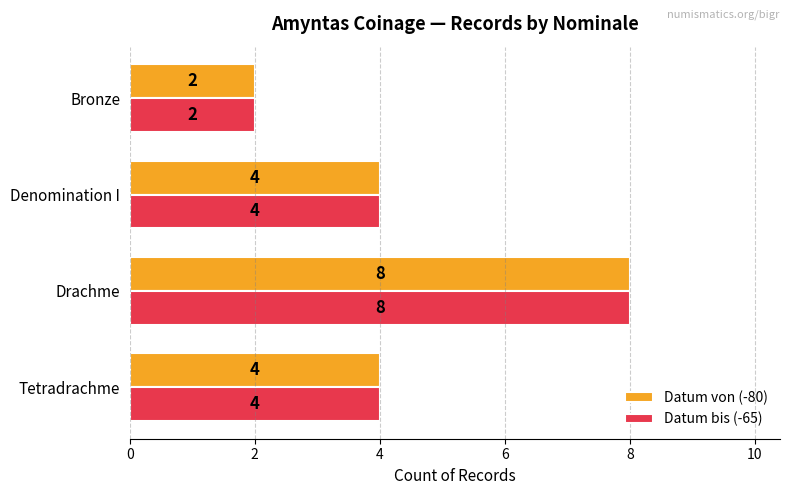

Which label corresponds to the smallest value in the chart?

Bronze